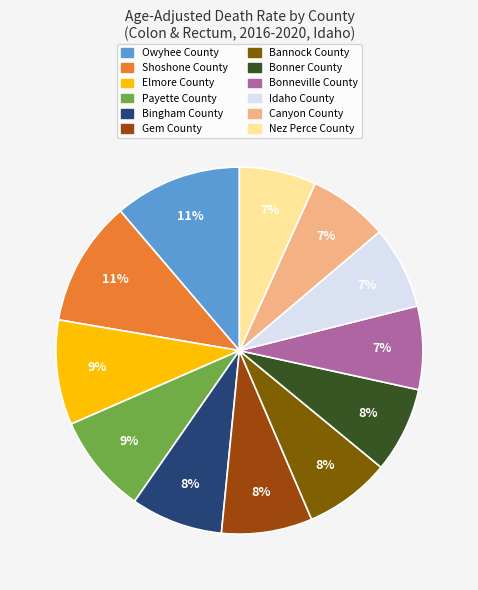

Does any single category account for the majority?

No